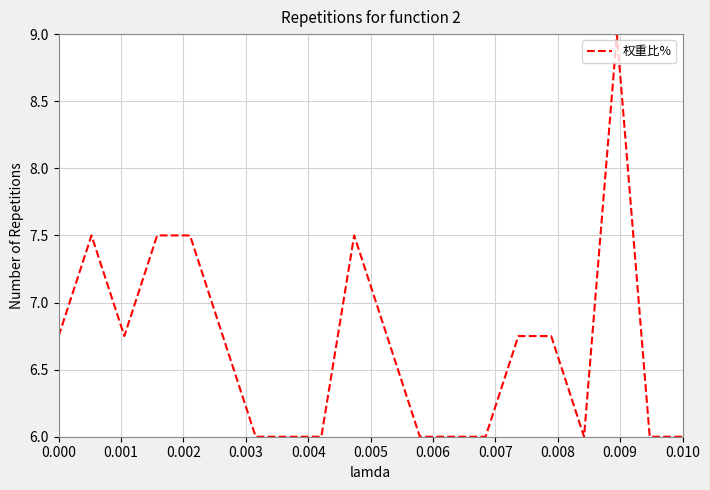

What is the difference between the maximum and minimum values?

3.0